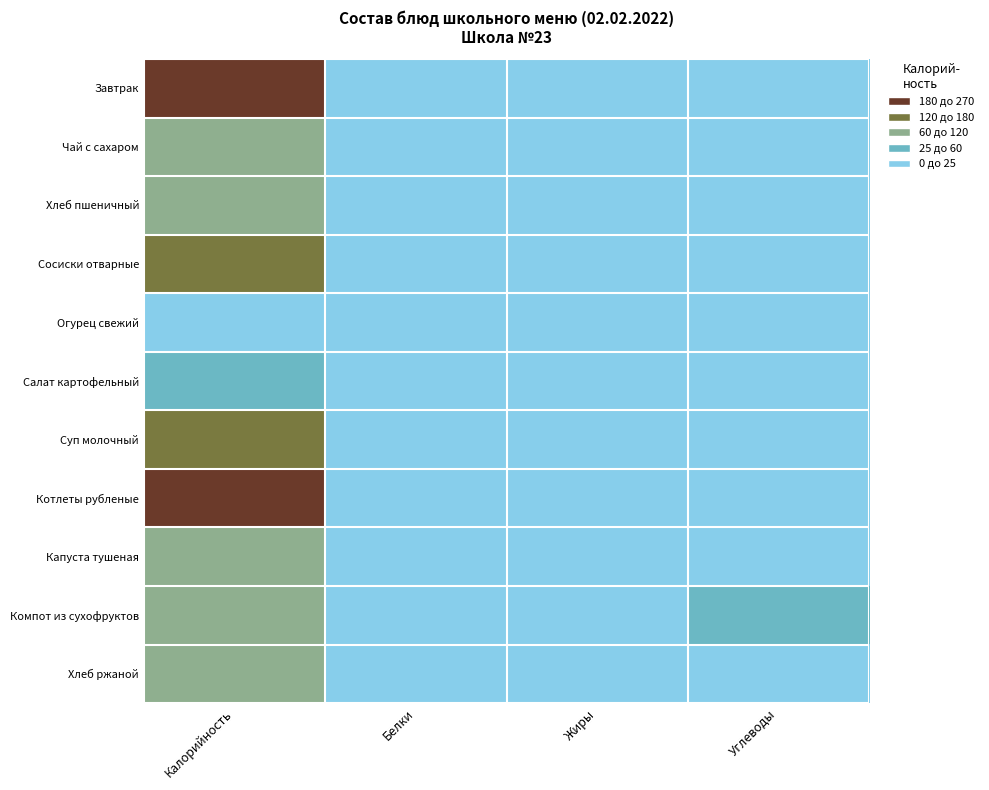

Rank the series at Калорийность from lowest to highest value.

Огурец свежий, Салат картофельный, Чай с сахаром, Хлеб ржаной, Хлеб пшеничный, Капуста тушеная, Компот из сухофруктов, Сосиски отварные, Суп молочный, Котлеты рубленые, Завтрак